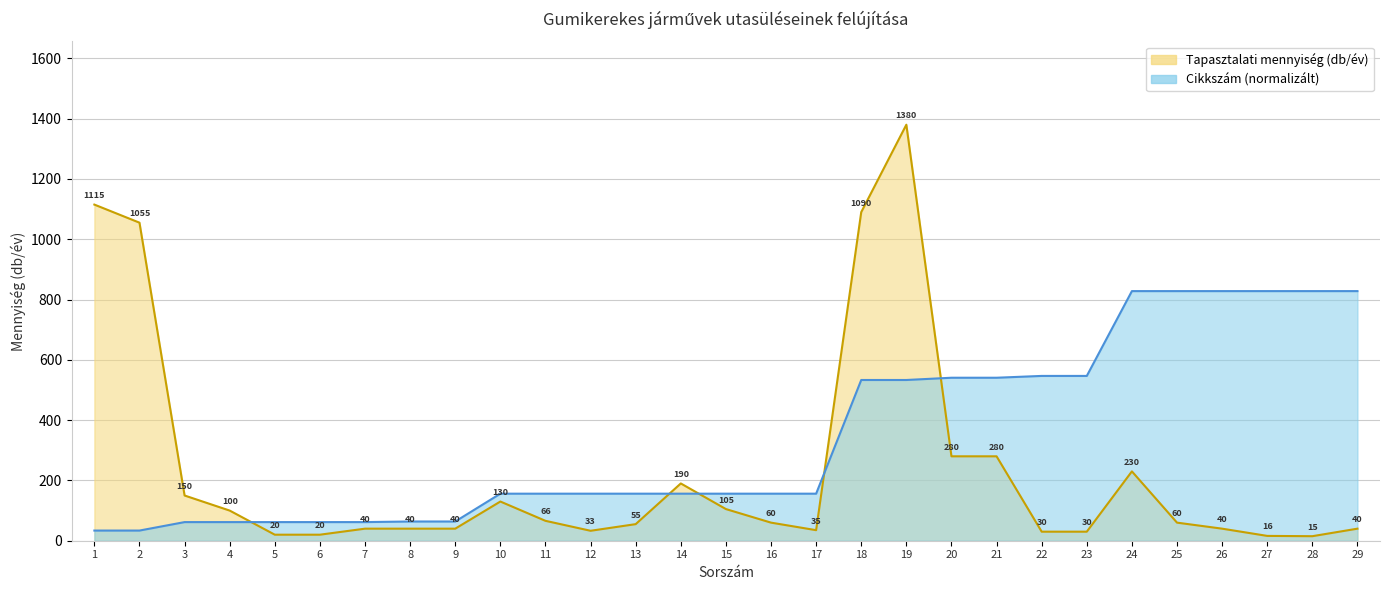

The value of Cikkszám at 2 is 8.3. True or false?

False